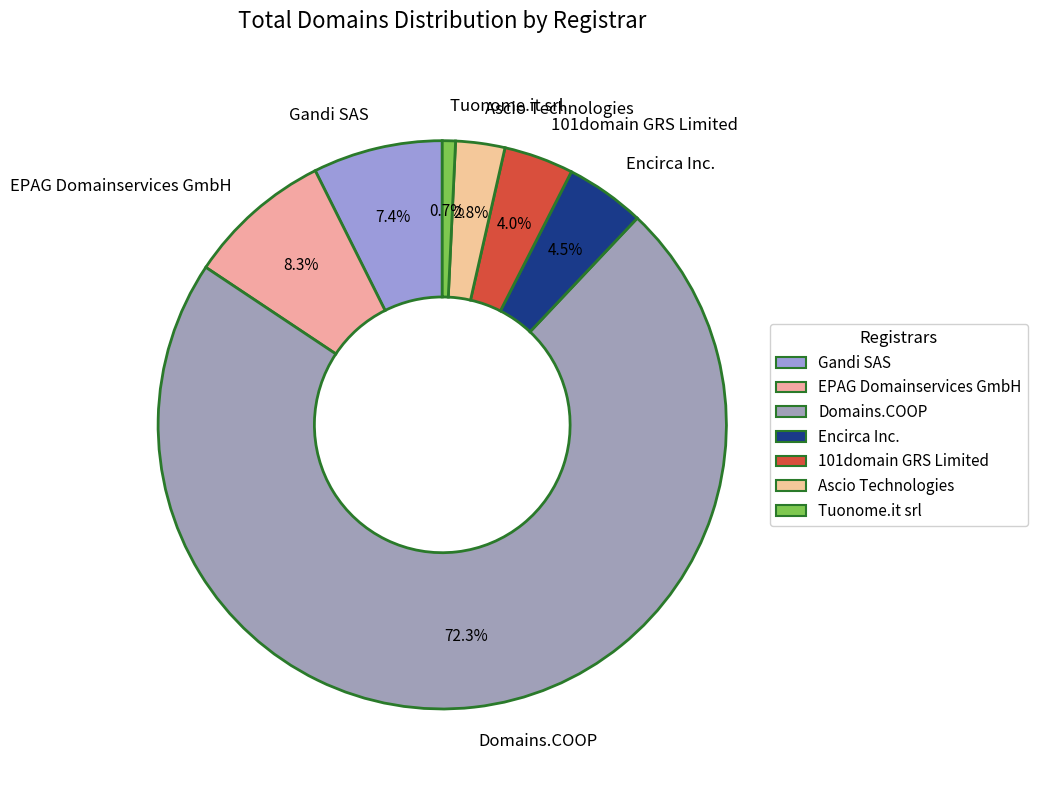

The Domains.COOP slice represents 72% of the pie. True or false?

True